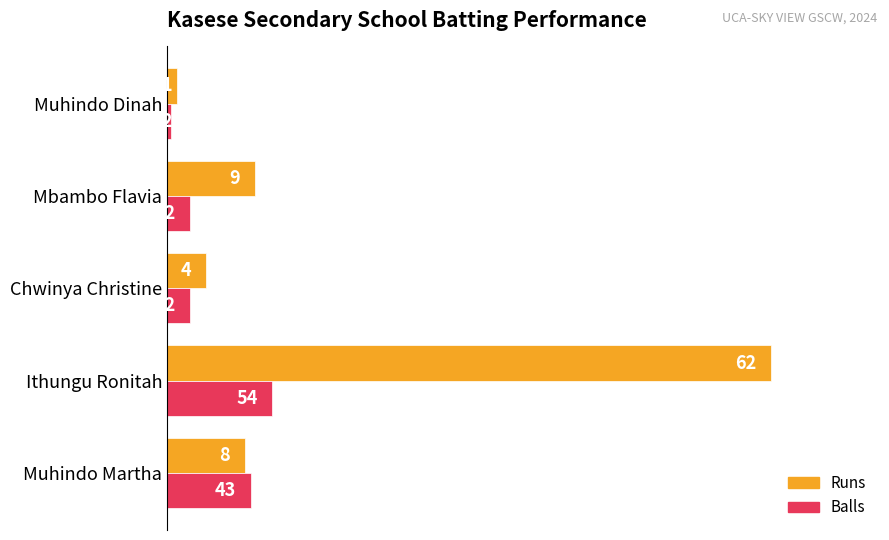

What is the minimum value shown in the chart?

0.4